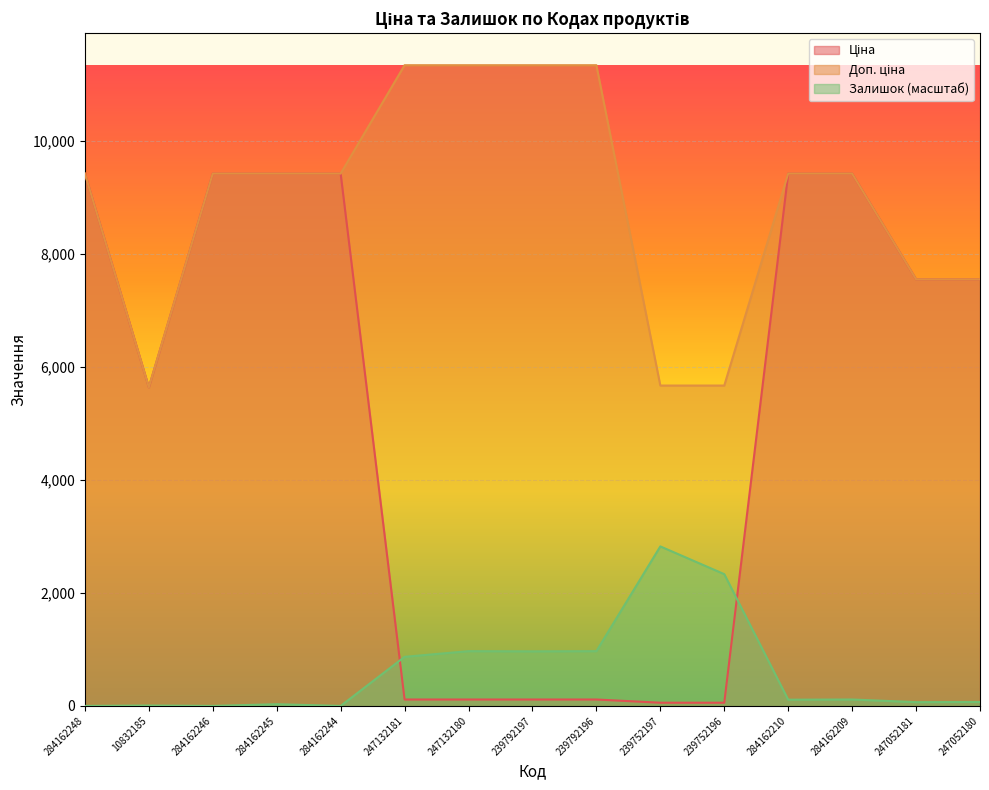

At how many categories does at least one series exceed 1538?

15